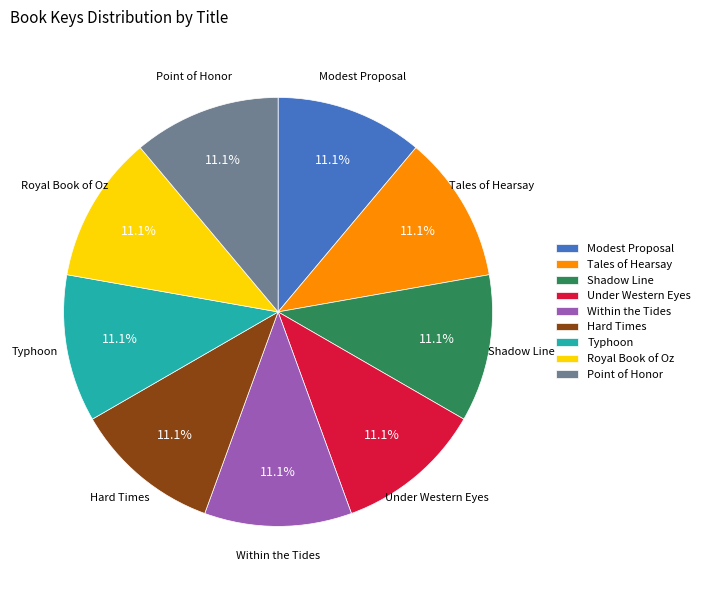

What percentage is the Shadow Line slice, to the nearest percent?

11%